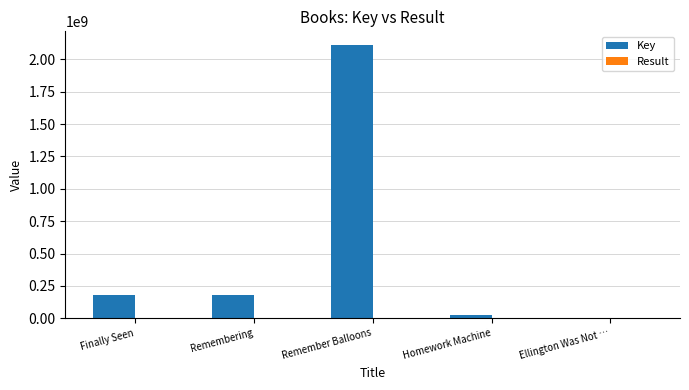

What is the sum of the Key values at Ellington Was Not … and Remember Balloons?

2113541469